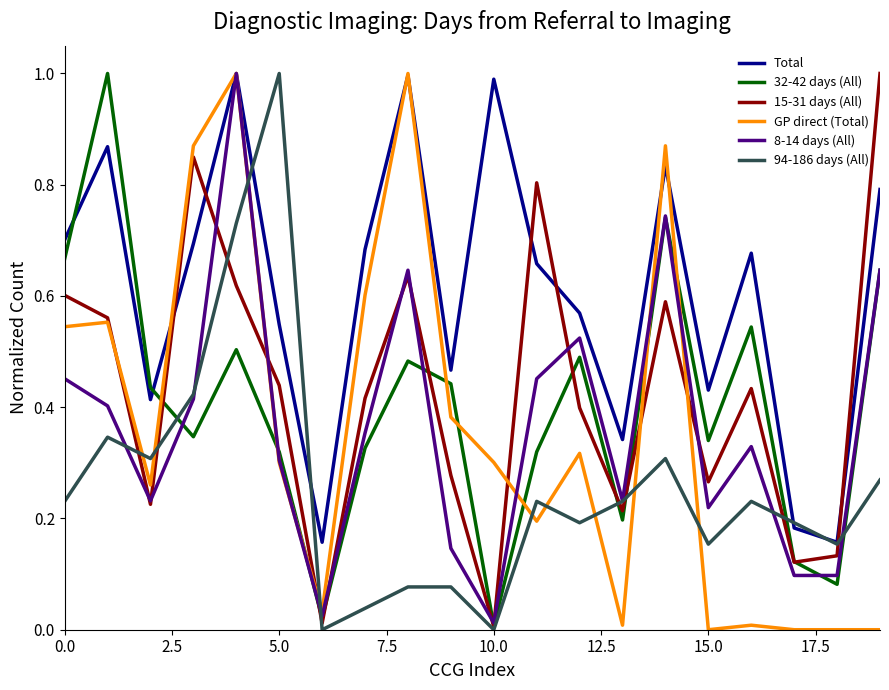

How many times do 32-42 days (All) and Total cross each other?

2